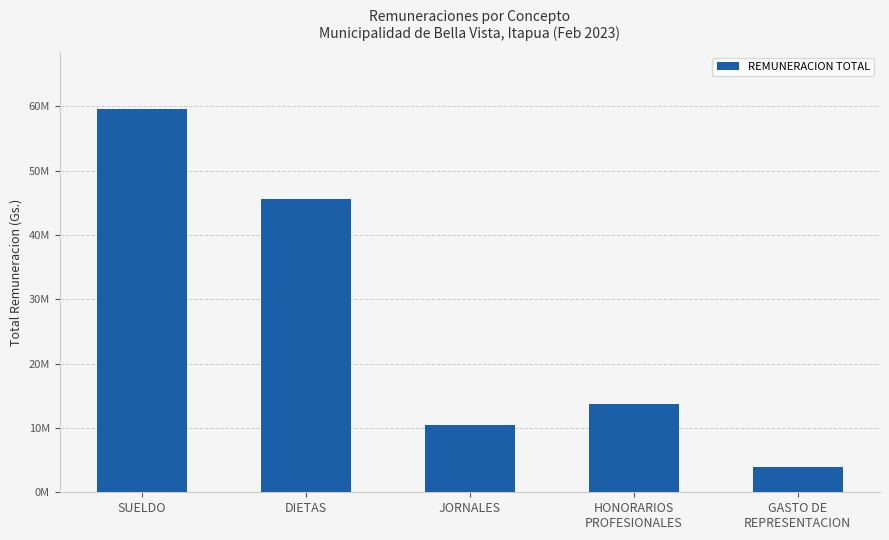

How many series are shown in this chart?

1